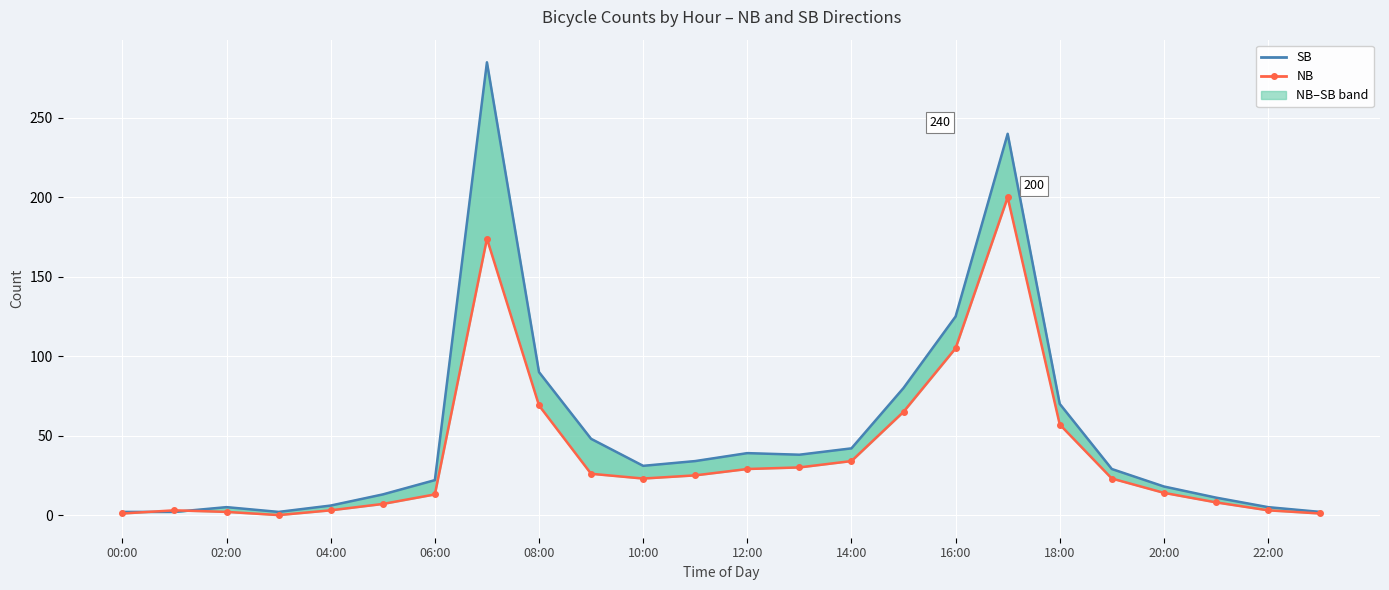

What are all the series names shown in the legend?

SB, NB